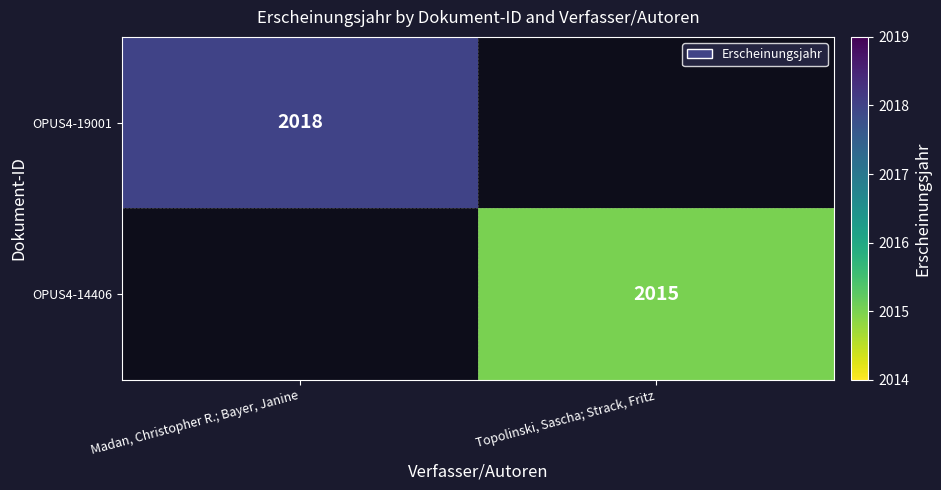

True or false: OPUS4-19001 has a value of 2018 at Madan, Christopher R.; Bayer, Janine.

True